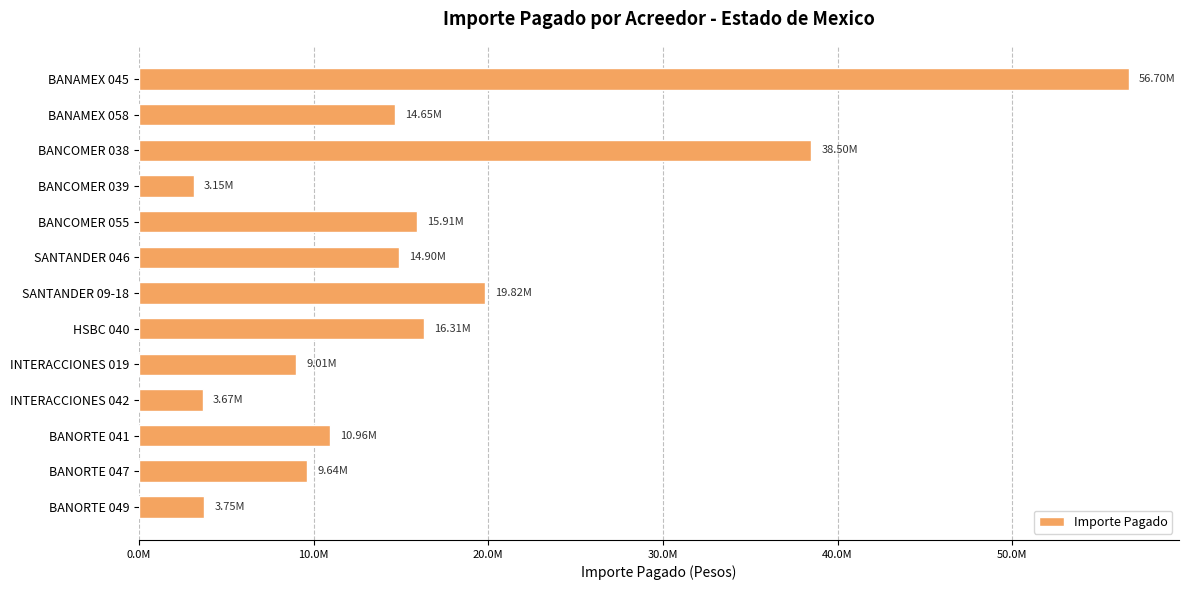

What is the greatest value displayed?

56702740.5